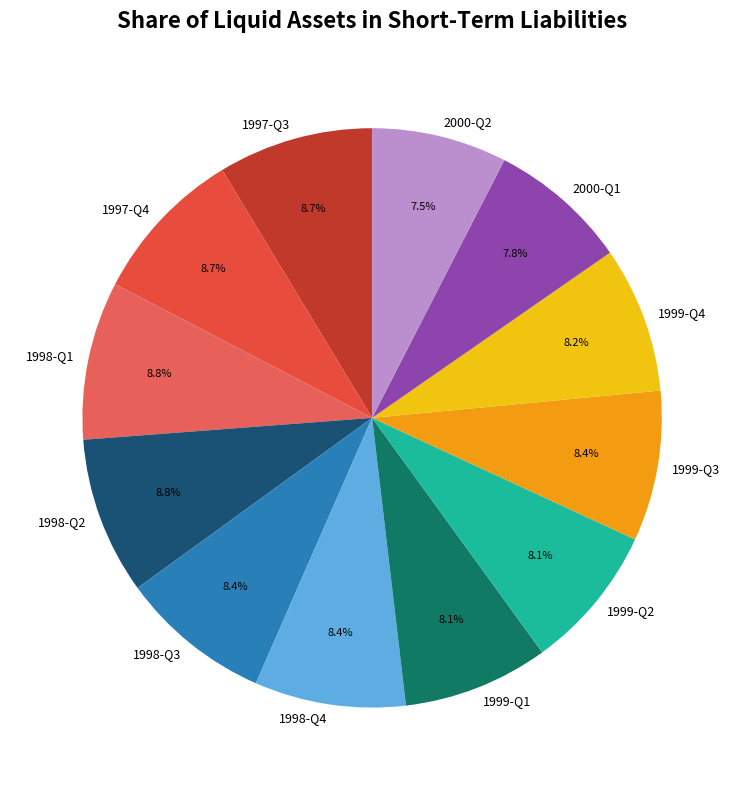

The 1999-Q2 slice represents 17% of the pie. True or false?

False